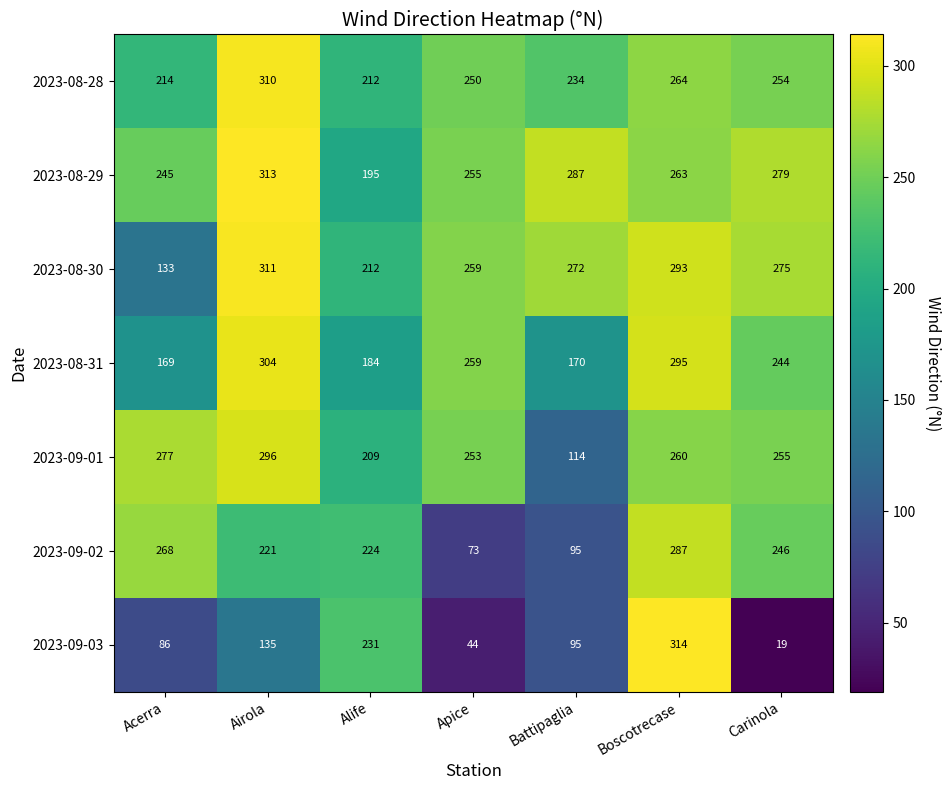

What is the approximate value of 2023-08-31 at Airola?

304